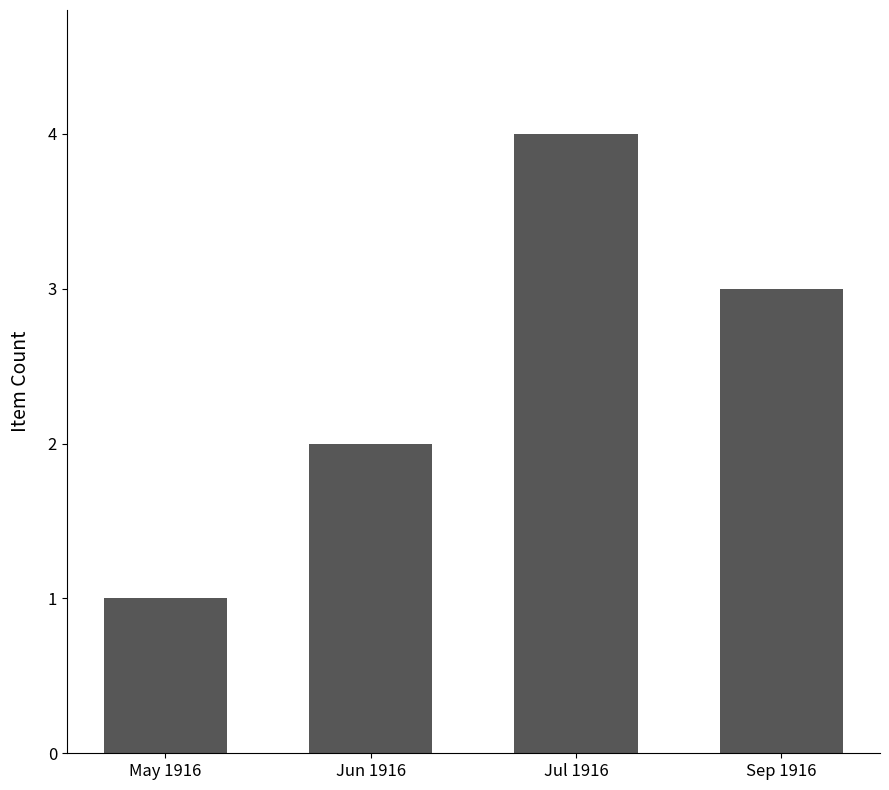

Reading left to right, what are all the values shown in this chart?

1	2	4	3